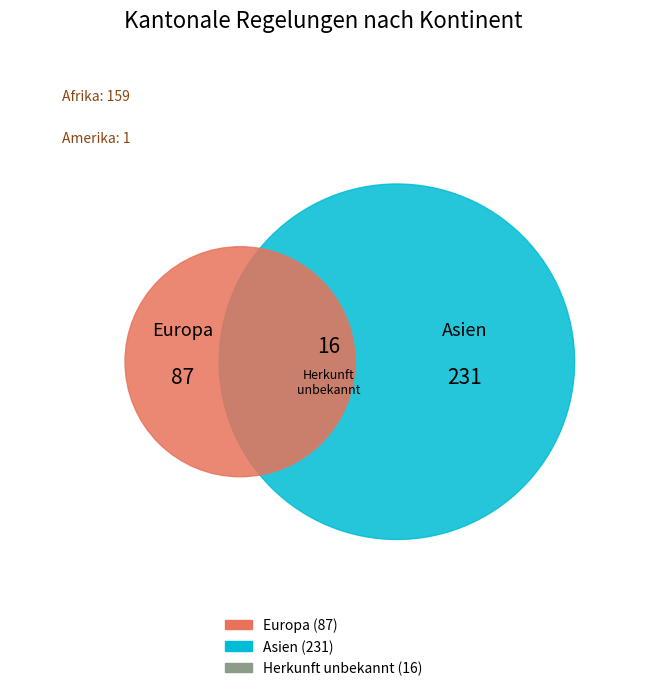

Does Herkunft unbekannt account for over 50% of the chart?

No